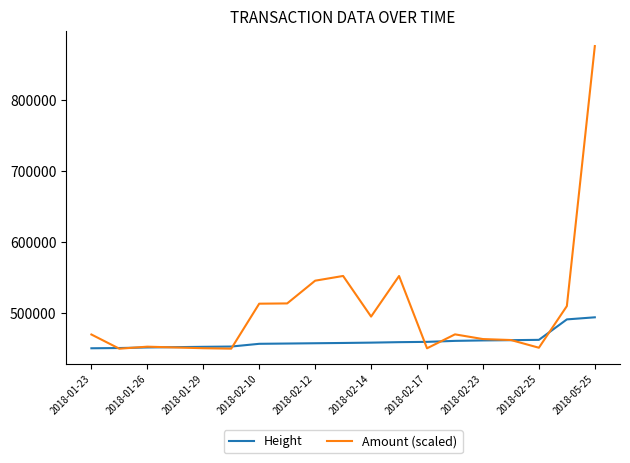

Which series has the largest total across all categories?

Amount (scaled)